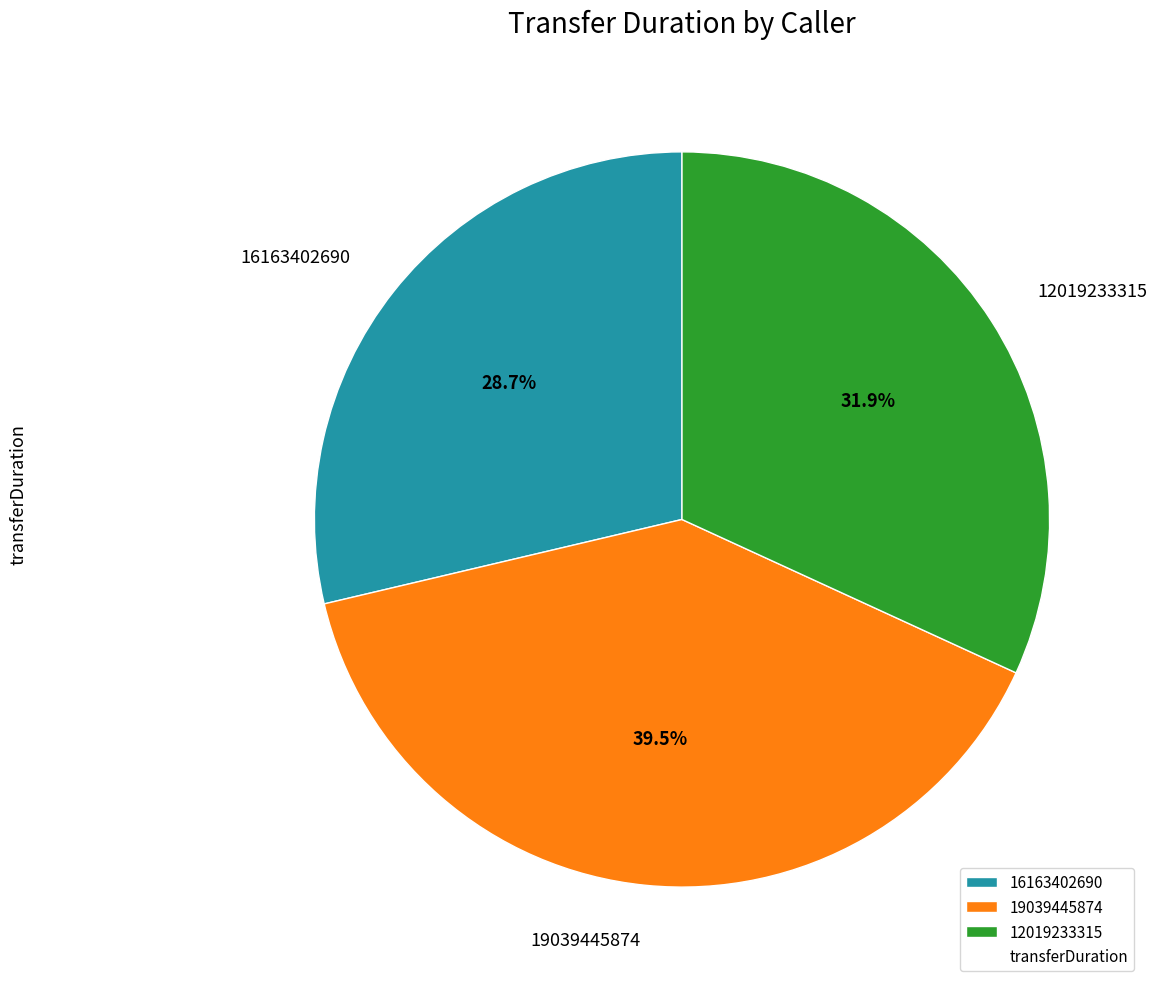

Count the number of slices in the pie.

3